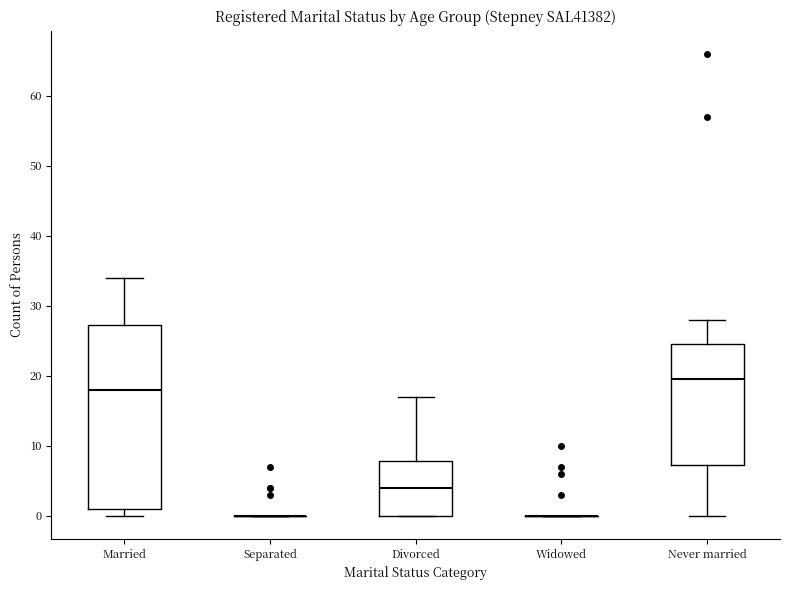

Reading left to right, transcribe this box plot: for each box, give where its median line is, the range the box spans, and where its two whiskers end, as read against the y-axis. The values are not printed on the chart, so give them approximately, as read against the axis.

Married: median 18, box 1 to 27, whiskers 0 to 34
Separated: box collapsed to a line at 0, whiskers 0 to 0
Divorced: median 4, box 0 to 8, whiskers 0 to 17
Widowed: box collapsed to a line at 0, whiskers 0 to 0
Never married: median 20, box 7 to 25, whiskers 0 to 28